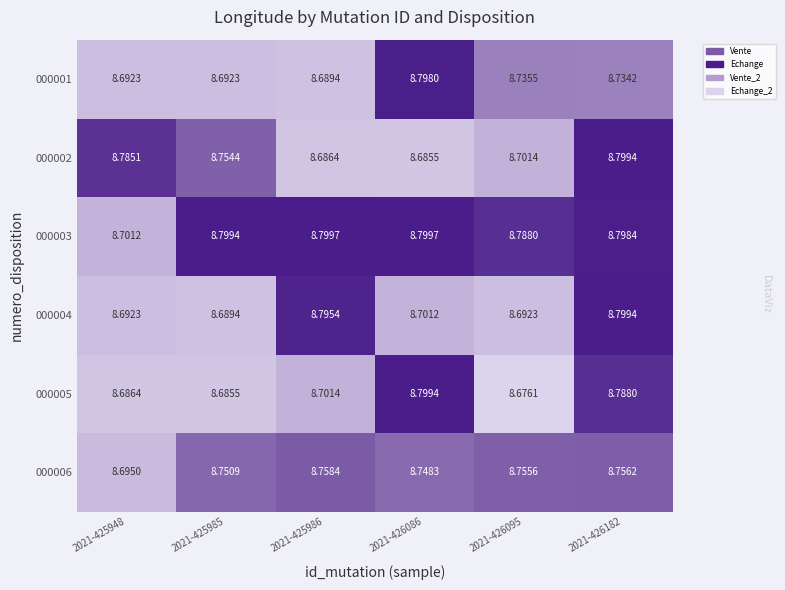

Between 2021-426095 and 2021-426086, which is larger?

2021-426086